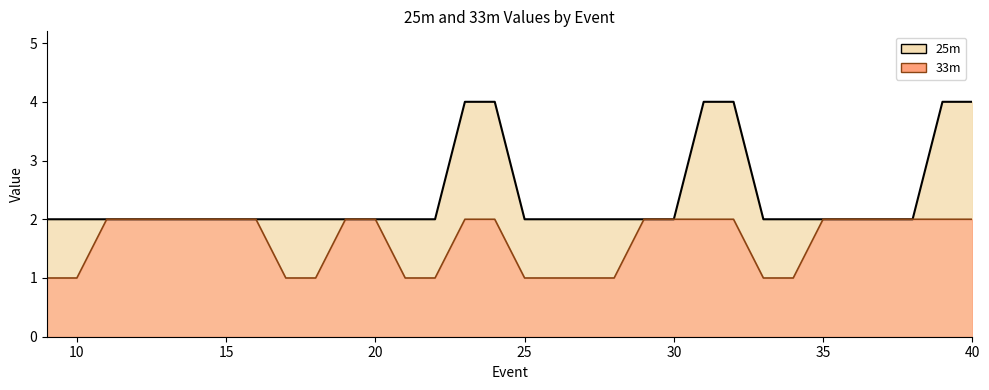

What is the sum of all 25m values?

76